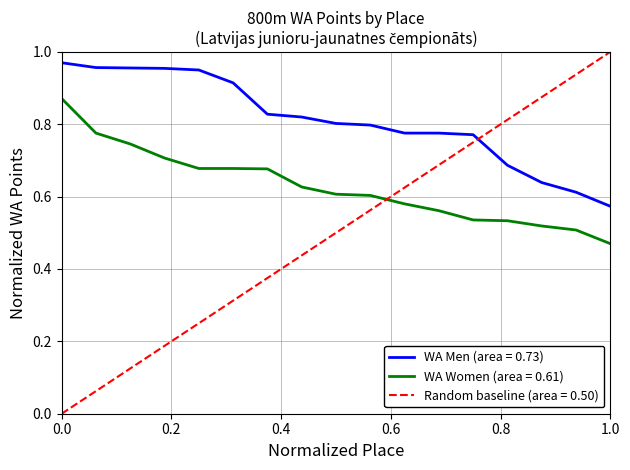

True or false: WA (Men) and WA (Women) intersect in this chart.

False